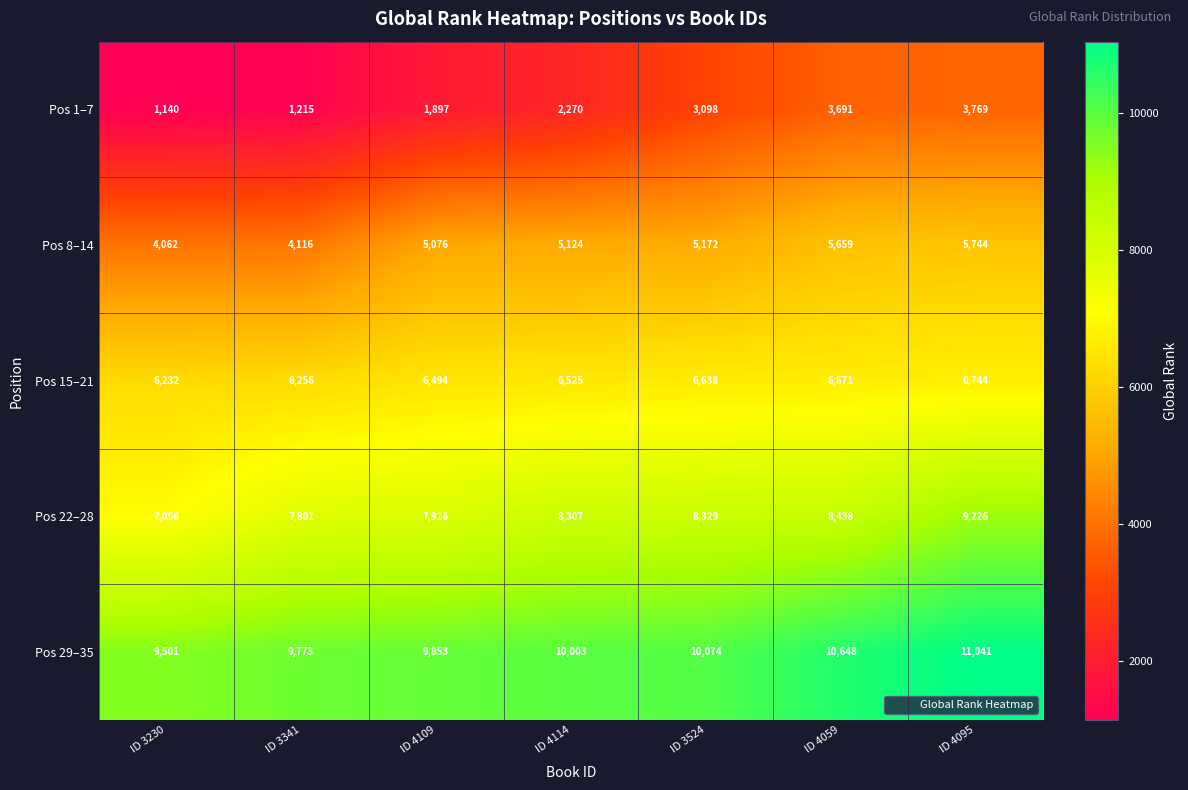

True or false: Pos 1–7 has a value of 1140 at ID 3230.

True